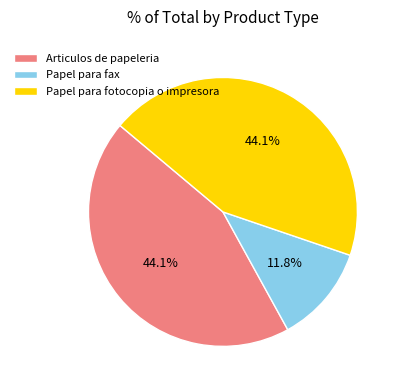

Does Papel para fotocopia o impresora account for over 50% of the chart?

No